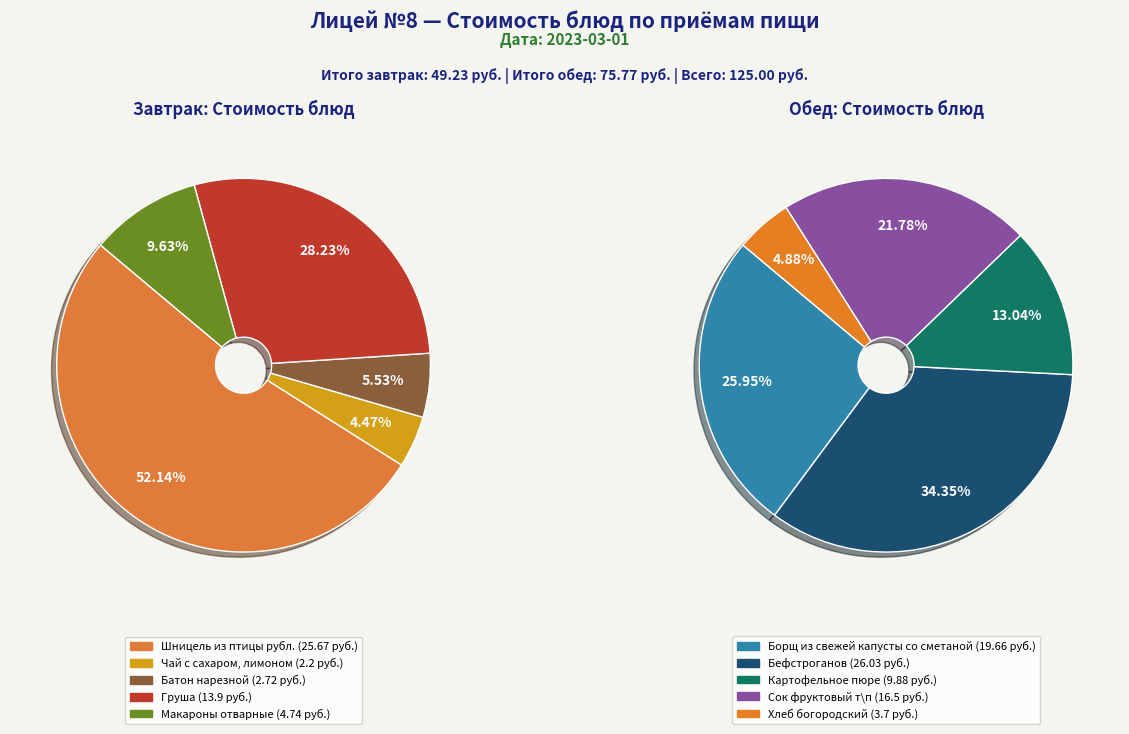

Is it true that Шницель из птицы рубл. is 6% of the pie?

False